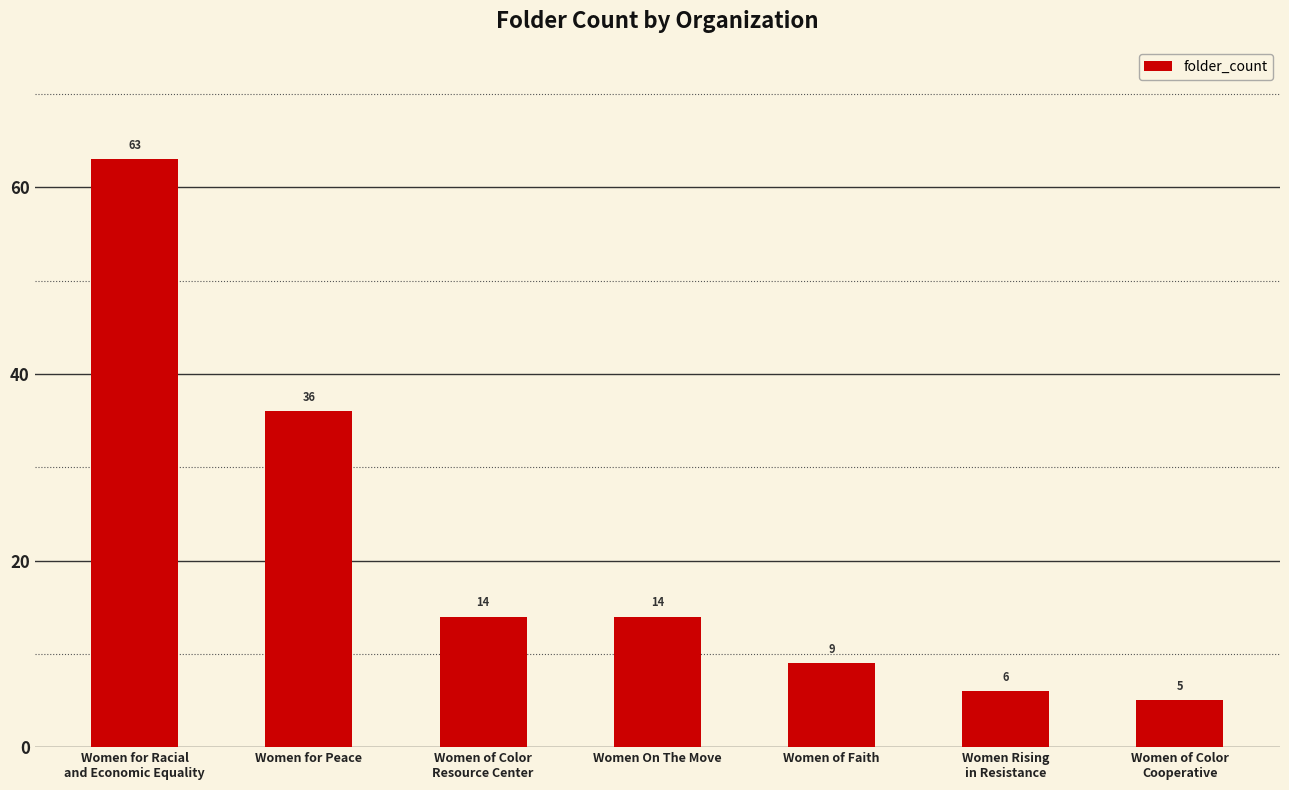

The chart shows a value of 5 at Women of Color
Cooperative. True or false?

True